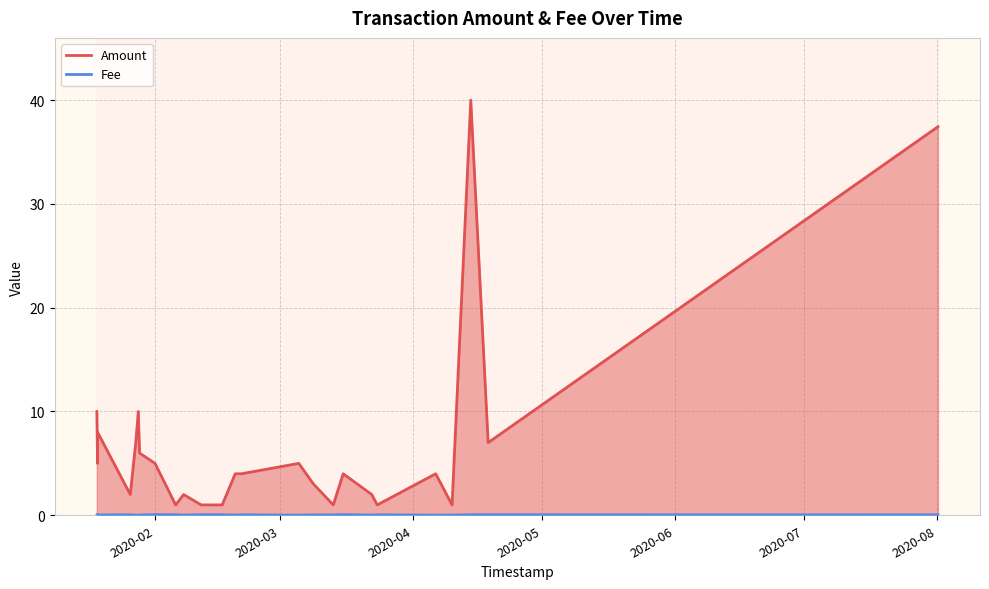

True or false: Amount and Fee intersect in this chart.

False